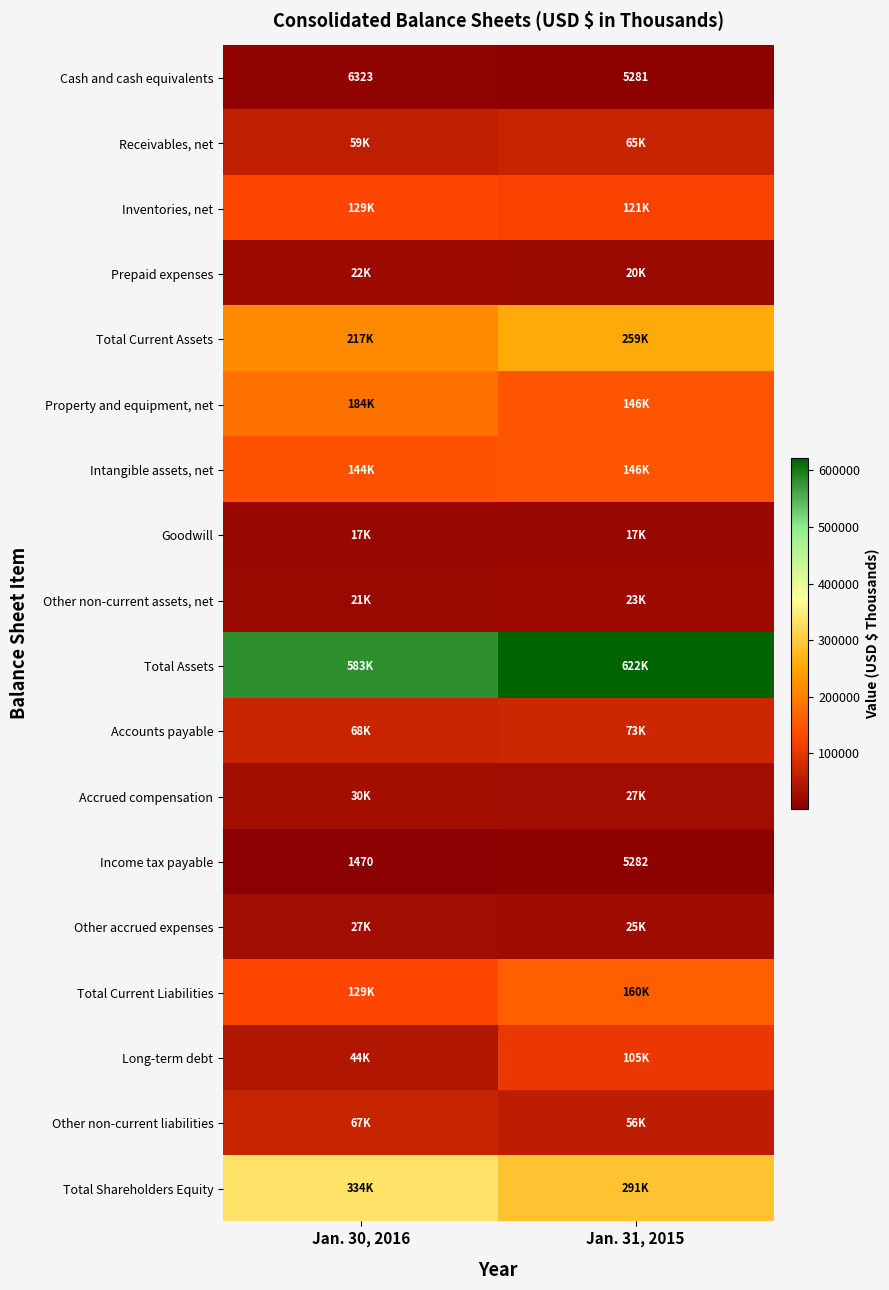

What is the sum of all Income tax payable values?

6752